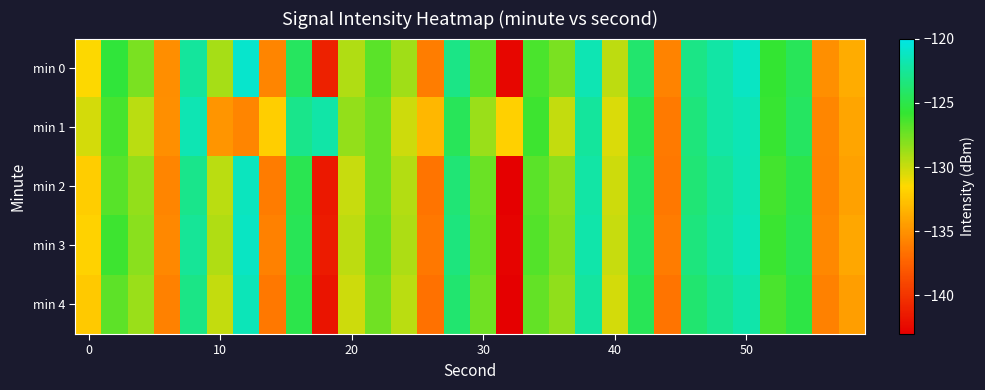

Reading left to right, what are all the values shown in this chart?

min 0: -131.5	-125.5	-127.7	-135.3	-122.3	-129.0	-120.9	-135.7	-124.3	-141.1	-129.3	-126.9	-128.9	-136.0	-123.1	-126.9	-142.6	-126.4	-127.8	-121.7	-129.6	-123.9	-135.8	-123.1	-122.1	-121.2	-125.8	-124.5	-135.2	-133.7
min 1: -130.2	-126.3	-129.6	-135.2	-121.6	-134.8	-135.7	-132.0	-122.9	-122.0	-128.5	-127.3	-130.1	-133.2	-124.5	-128.7	-131.9	-126.1	-129.8	-122.4	-130.5	-124.8	-136.2	-123.5	-122.1	-121.6	-125.9	-124.3	-135.6	-134.1
min 2: -132.1	-126.8	-128.5	-135.7	-122.9	-129.6	-121.3	-136.1	-124.8	-141.6	-129.9	-127.3	-129.4	-136.5	-123.6	-127.3	-143.0	-126.9	-128.2	-122.1	-130.1	-124.4	-136.3	-123.6	-122.6	-121.7	-126.2	-125.0	-135.7	-134.2
min 3: -131.8	-126.1	-128.2	-135.5	-122.6	-129.3	-121.1	-135.9	-124.6	-141.4	-129.7	-127.1	-129.2	-136.3	-123.4	-127.1	-142.8	-126.7	-128.0	-121.9	-129.9	-124.2	-136.1	-123.4	-122.4	-121.5	-126.0	-124.8	-135.5	-134.0
min 4: -132.3	-127.0	-128.7	-135.9	-123.1	-129.8	-121.5	-136.3	-125.0	-141.8	-130.1	-127.5	-129.6	-136.7	-123.8	-127.5	-143.2	-127.1	-128.4	-122.3	-130.3	-124.6	-136.5	-123.8	-122.8	-121.9	-126.4	-125.2	-135.9	-134.4